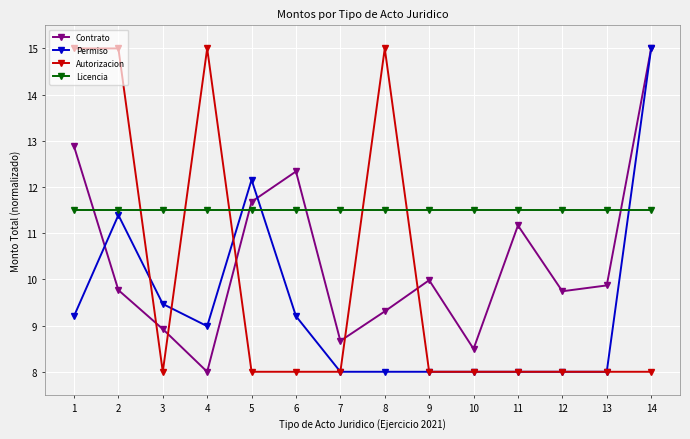

What is the total value across all series at 13?

37.4